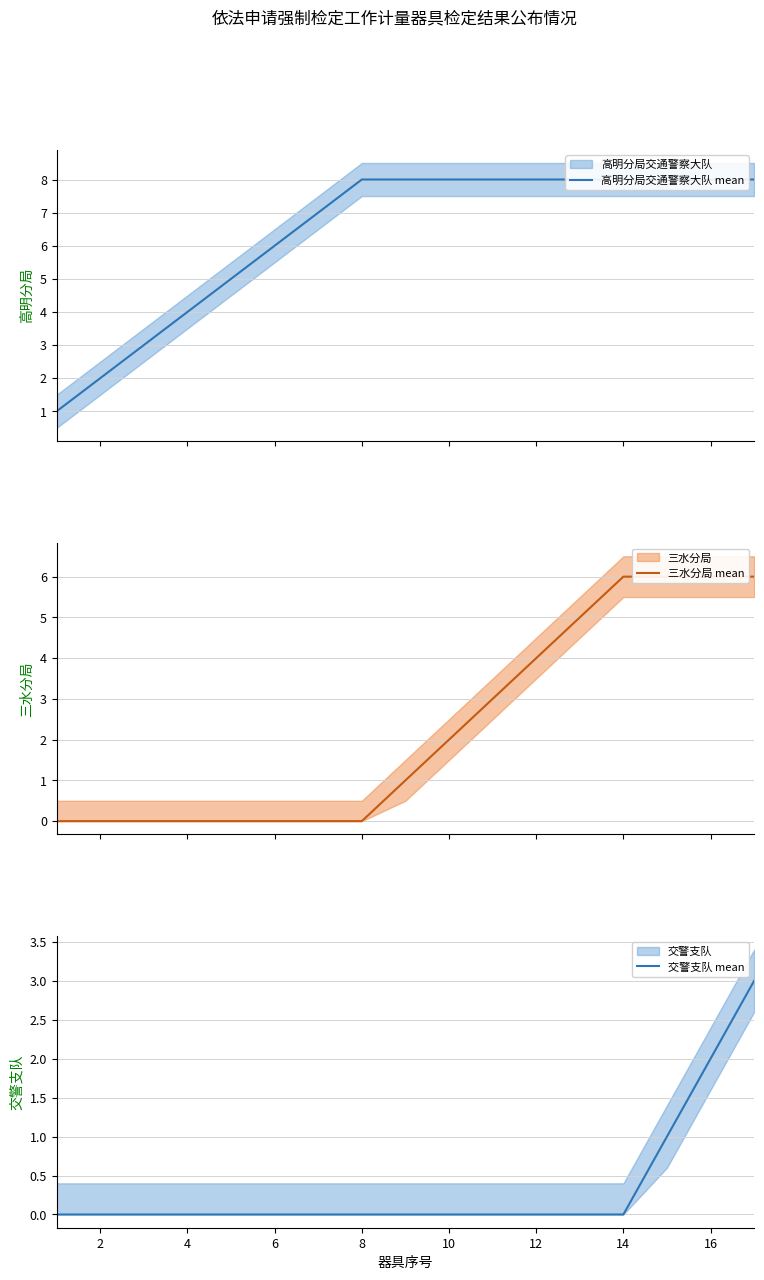

True or false: 交警支队 mean and 高明分局交通警察大队 mean cross at least once.

False